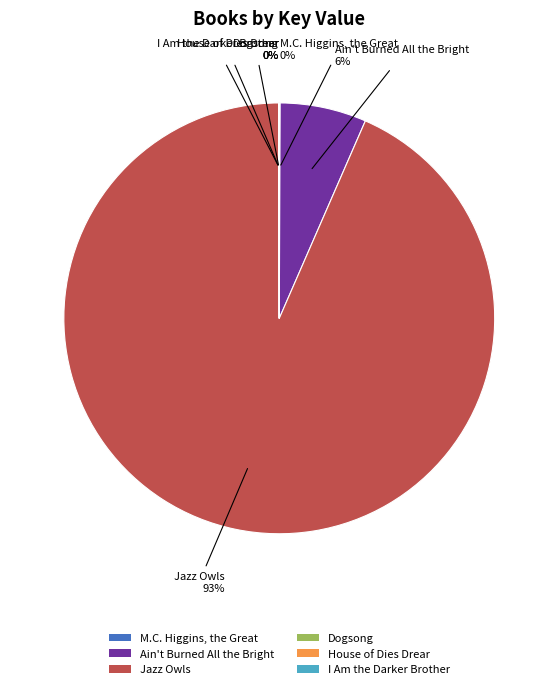

True or false: Ain't Burned All the Bright accounts for 19% of the total.

False